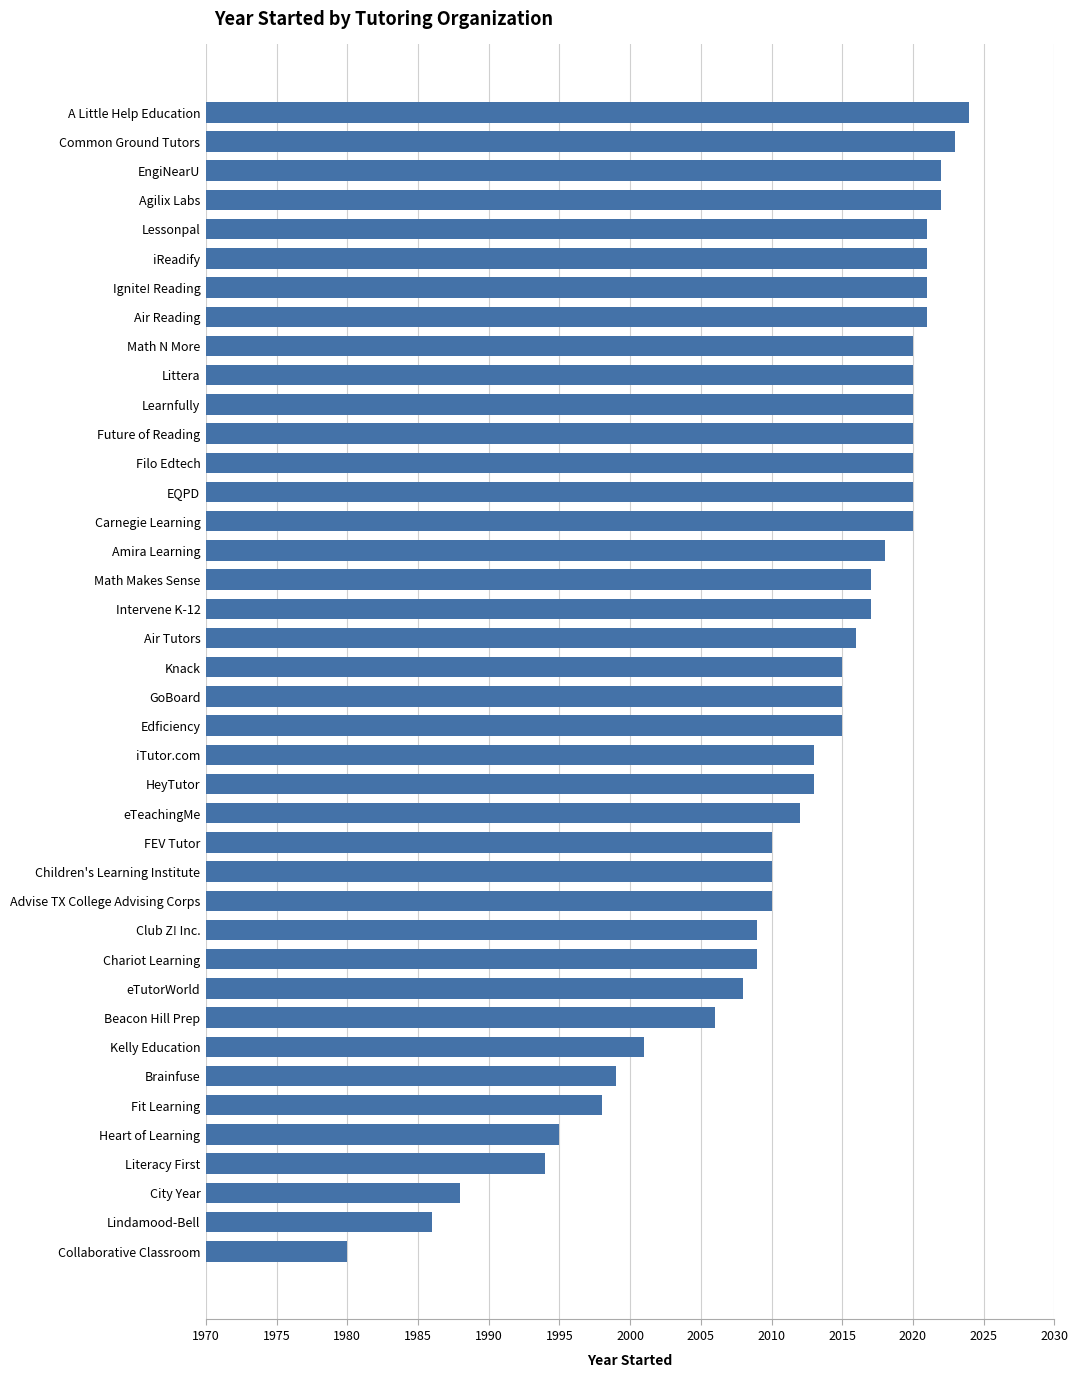

Which has a higher value, Future of Reading or Edficiency?

Future of Reading